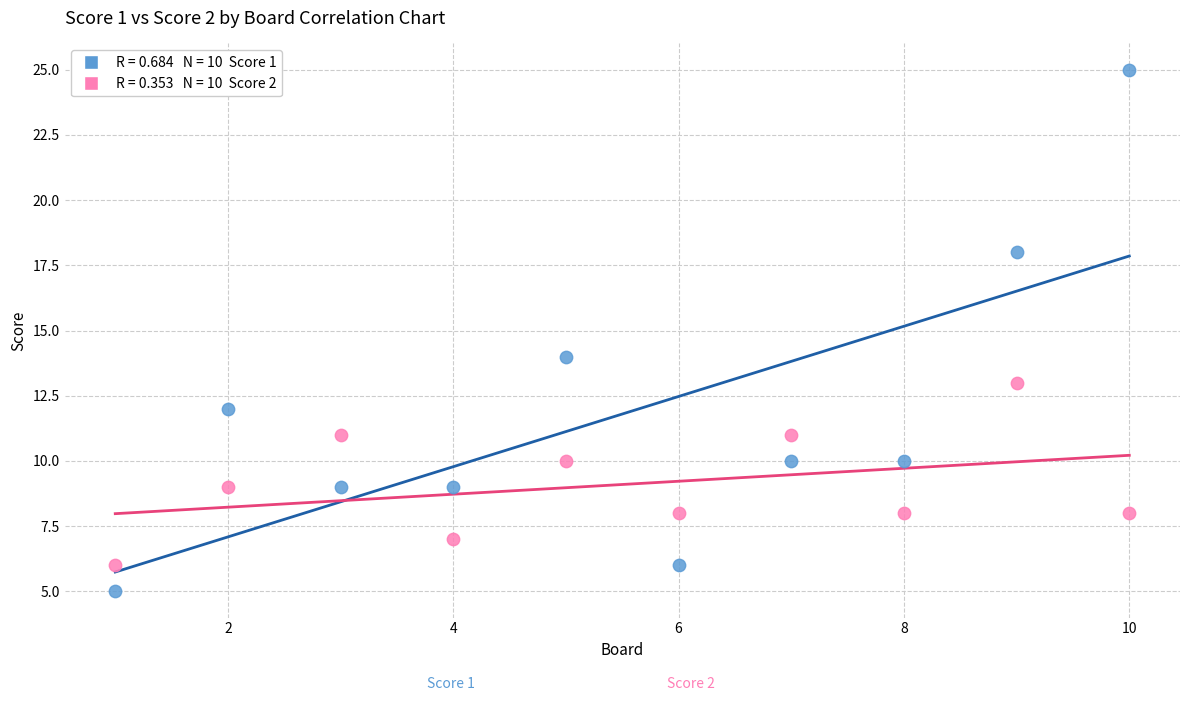

Across all series, what Y value is closest to 15?

14